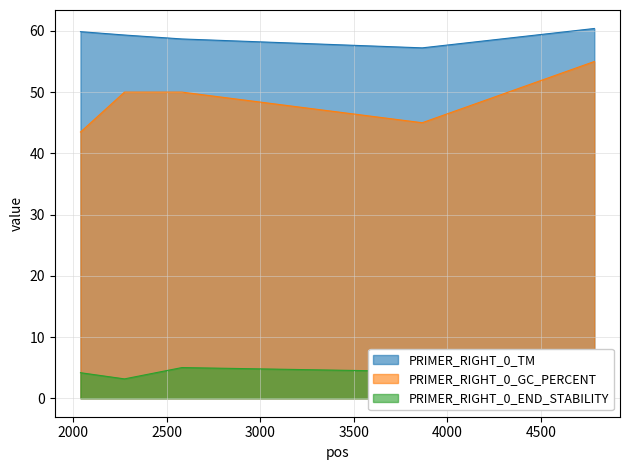

Reading left to right, what are all the values shown in this chart?

PRIMER_RIGHT_0_TM: 59.9	59.3	58.7	57.2	60.4
PRIMER_RIGHT_0_GC_PERCENT: 43.5	50.0	50.0	45.0	55.0
PRIMER_RIGHT_0_END_STABILITY: 4.2	3.2	5.0	4.3	4.3